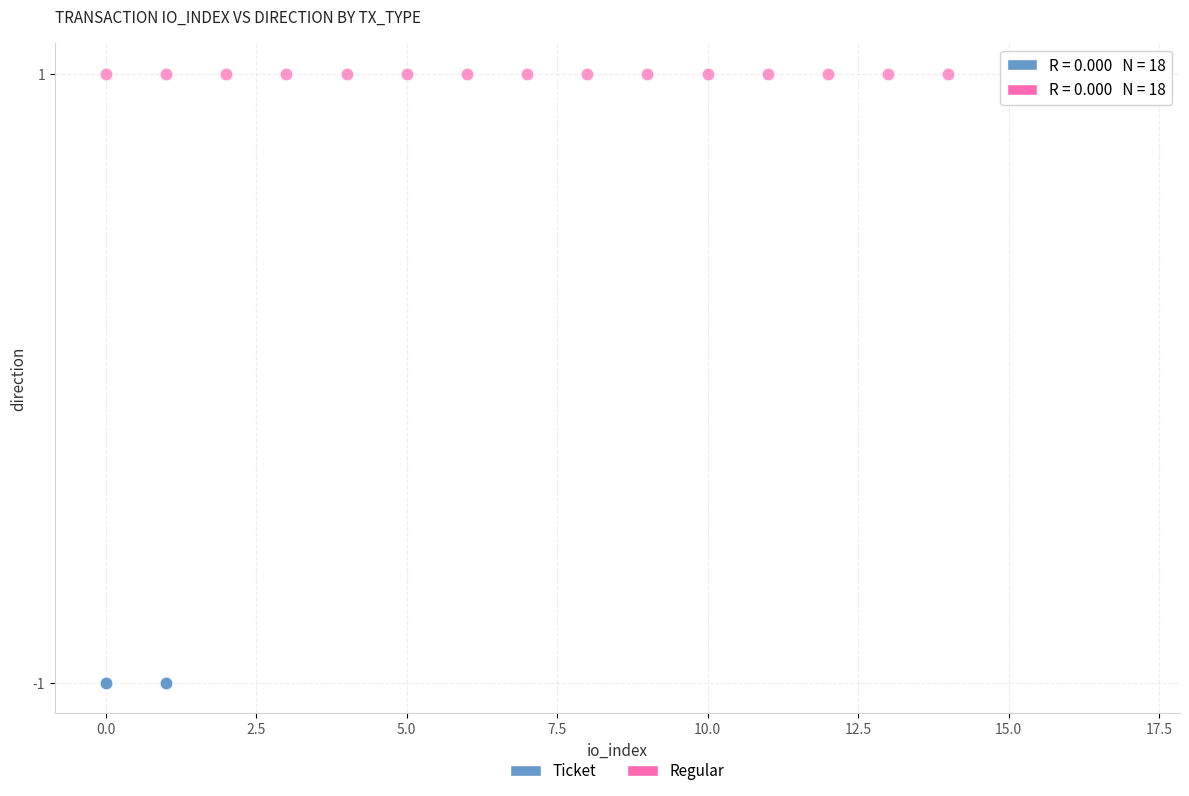

Which series contains the highest Y value?

Regular